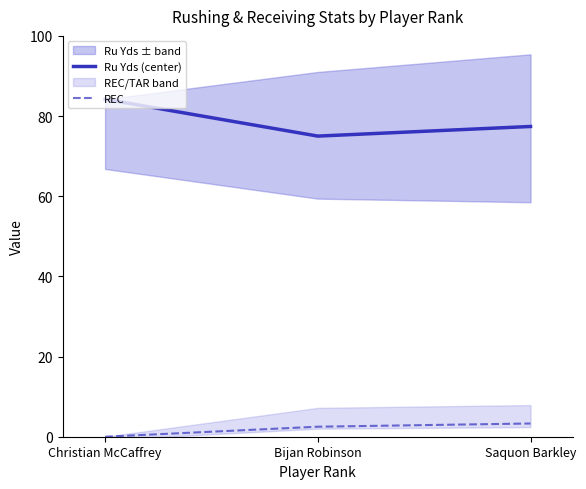

Which has a higher value, Saquon Barkley or Christian McCaffrey?

Christian McCaffrey